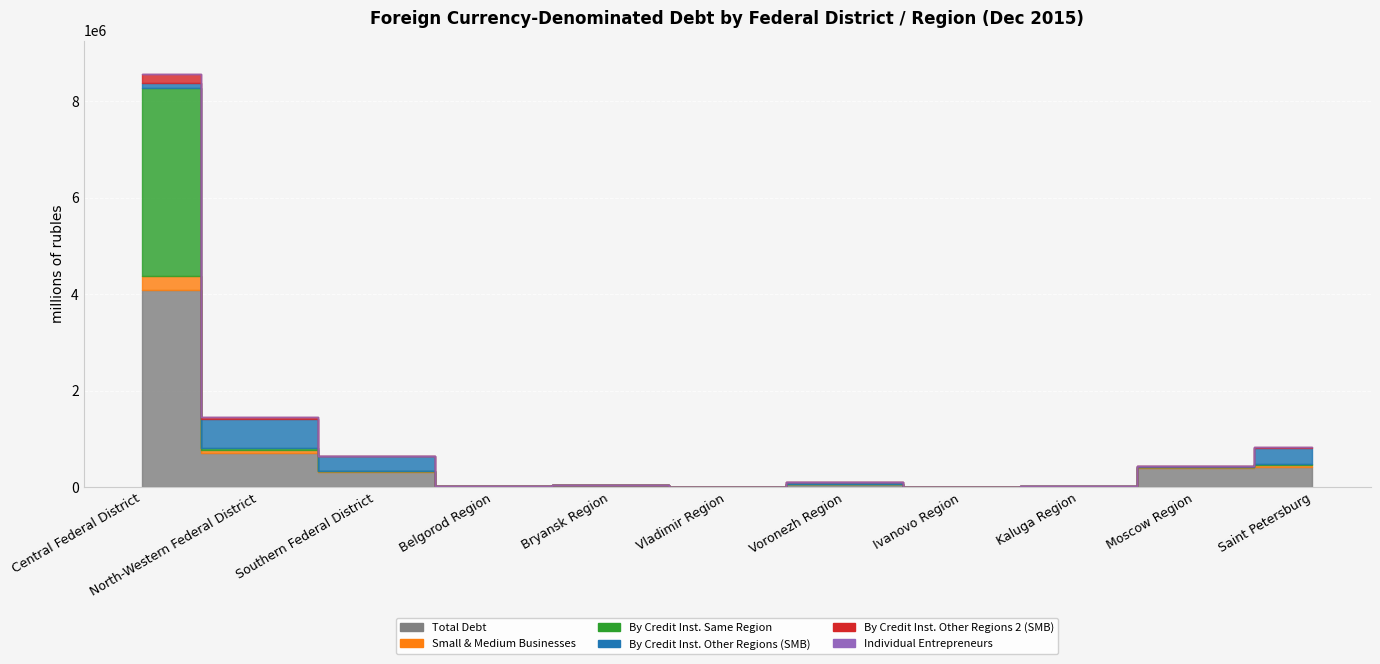

Where is Small & Medium Businesses nearest to the value 151002?

North-Western Federal District